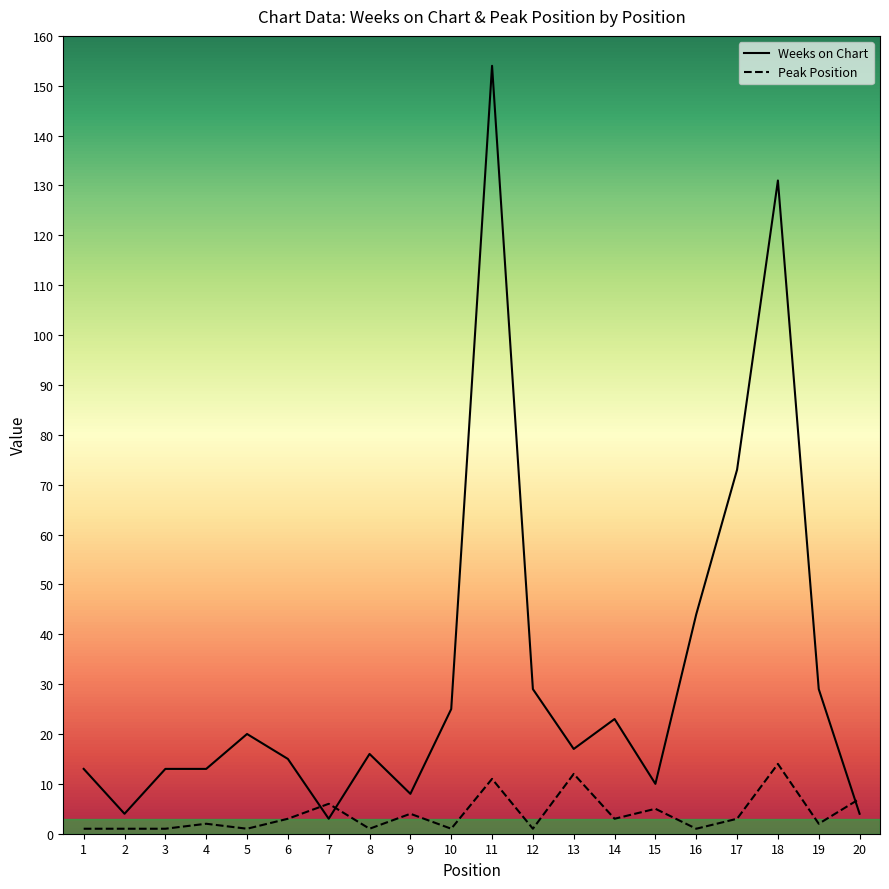

The Peak Position series shows 14 at 18. True or false?

True